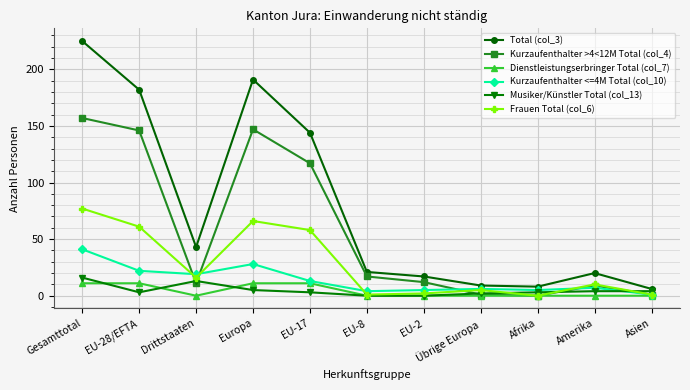

Reading left to right, what are all the values shown in this chart?

Total (col_3): 225	182	43	191	144	21	17	9	8	20	6
Kurzaufenthalter >4<12M Total (col_4): 157	146	11	147	117	17	12	1	0	9	1
Dienstleistungserbringer Total (col_7): 11	11	0	11	11	0	0	0	0	0	0
Kurzaufenthalter <=4M Total (col_10): 41	22	19	28	13	4	5	6	5	7	1
Musiker/Künstler Total (col_13): 16	3	13	5	3	0	0	2	3	4	4
Frauen Total (col_6): 77	61	16	66	58	1	2	5	0	10	1